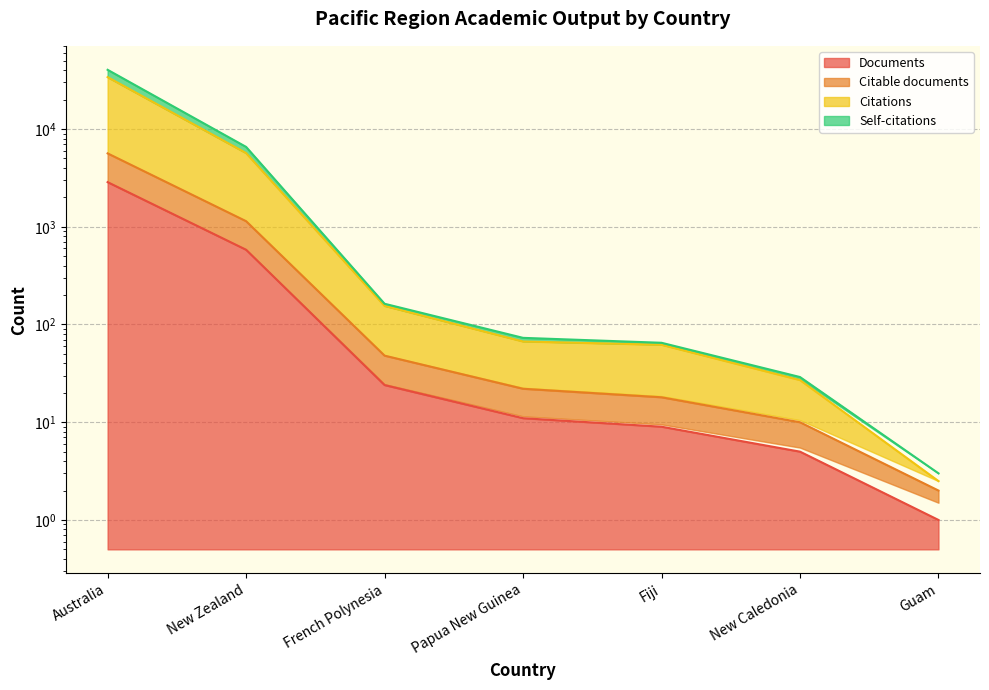

What is the value of the Self-citations point at the 2nd from the left?

5682.0